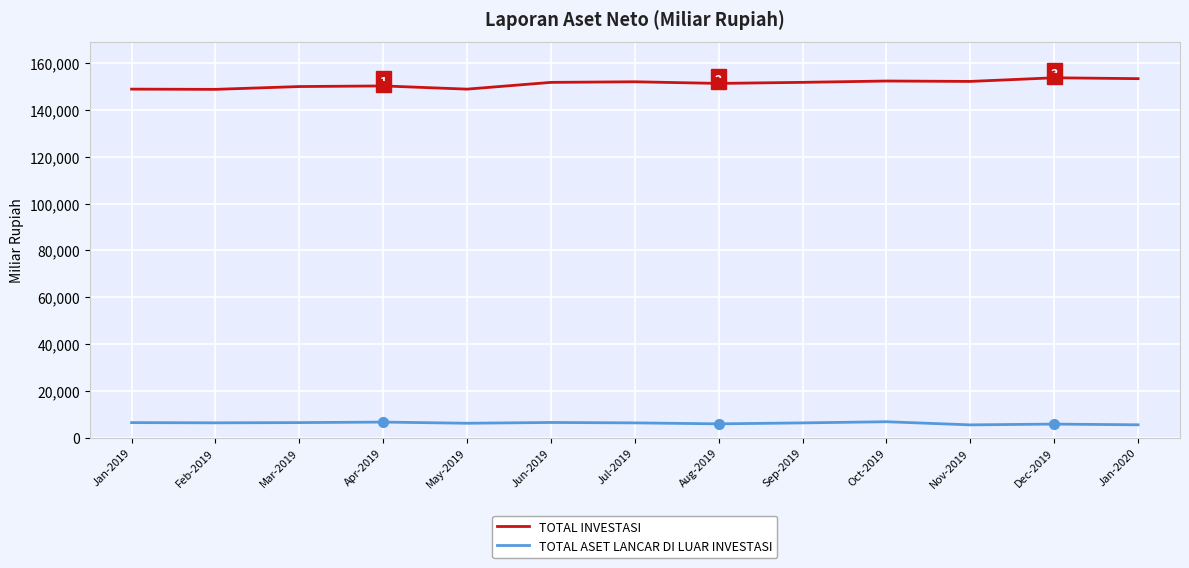

Which series has the largest total across all categories?

TOTAL INVESTASI